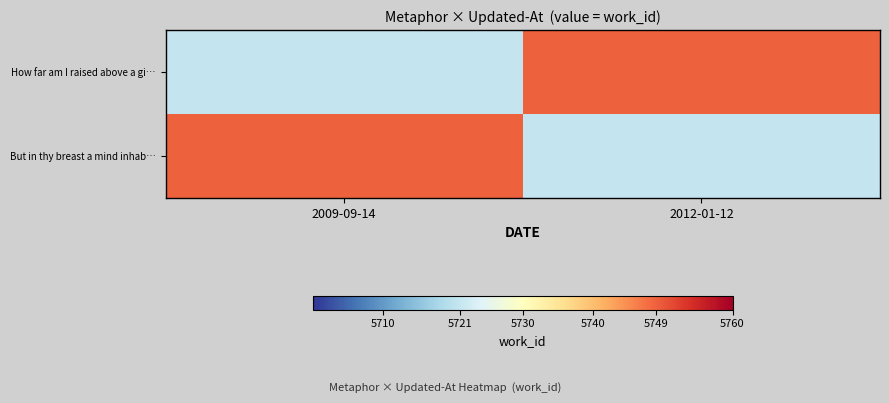

At how many categories does at least one series exceed 5732?

2